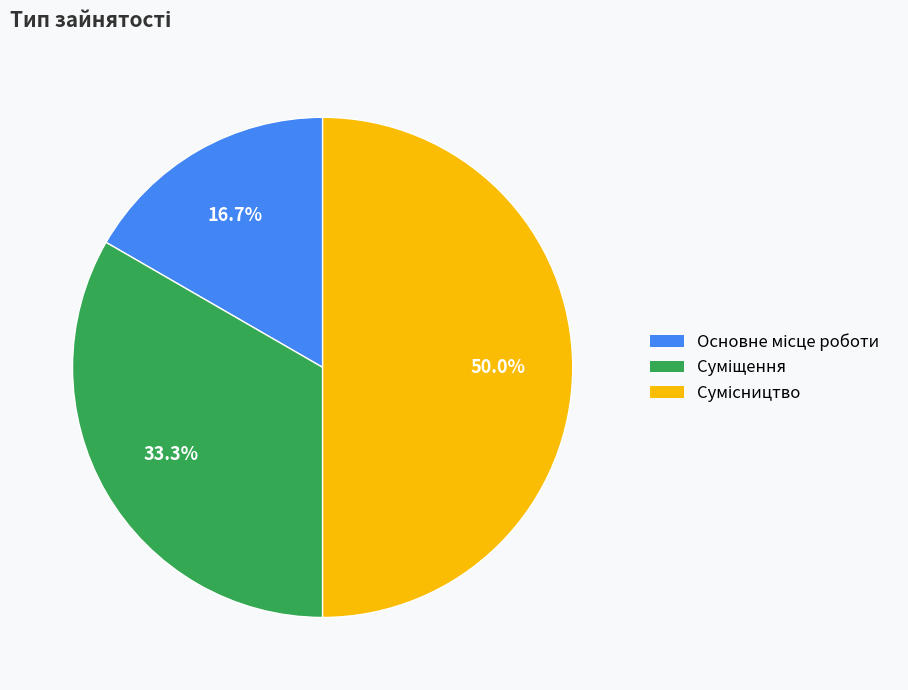

Which has a higher value, Основне місце роботи or Суміщення?

Суміщення